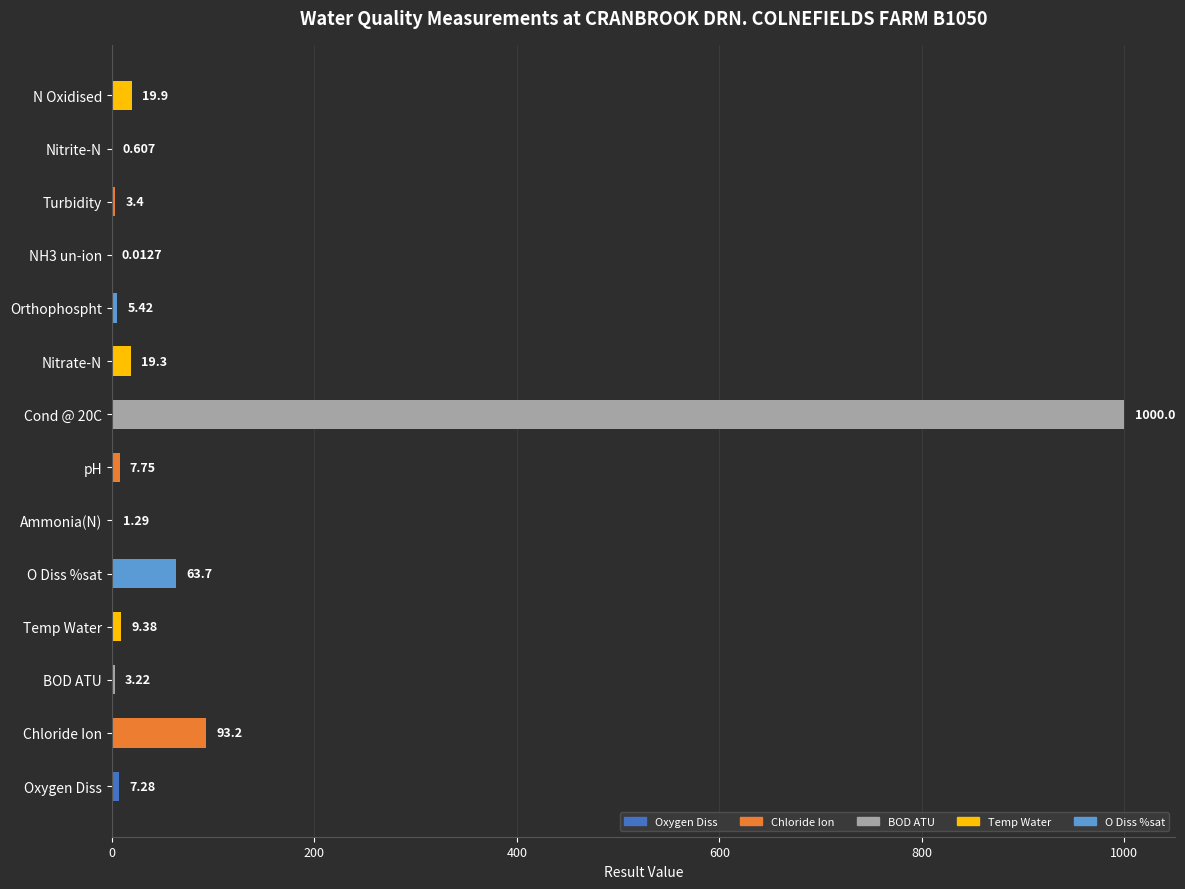

What is the sum of all values?

1234.5